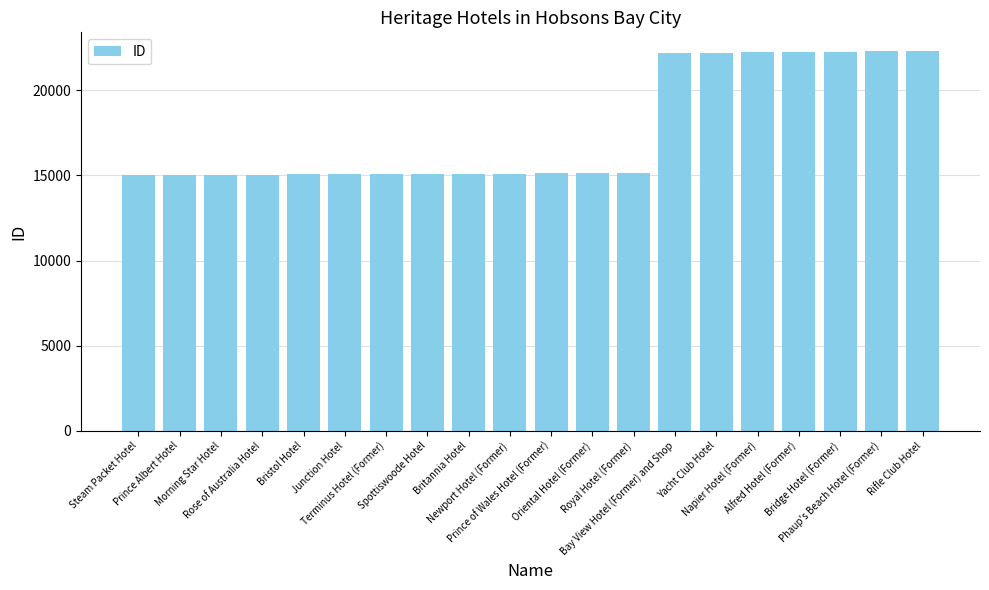

What is the greatest value displayed?

22296